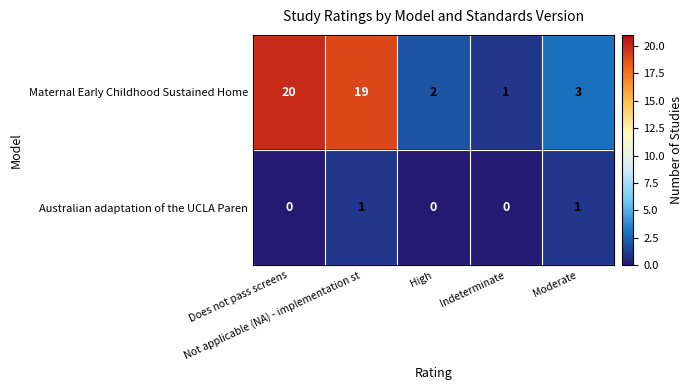

Rank the series by their average value, from lowest to highest.

Australian adaptation of the UCLA Paren, Maternal Early Childhood Sustained Home